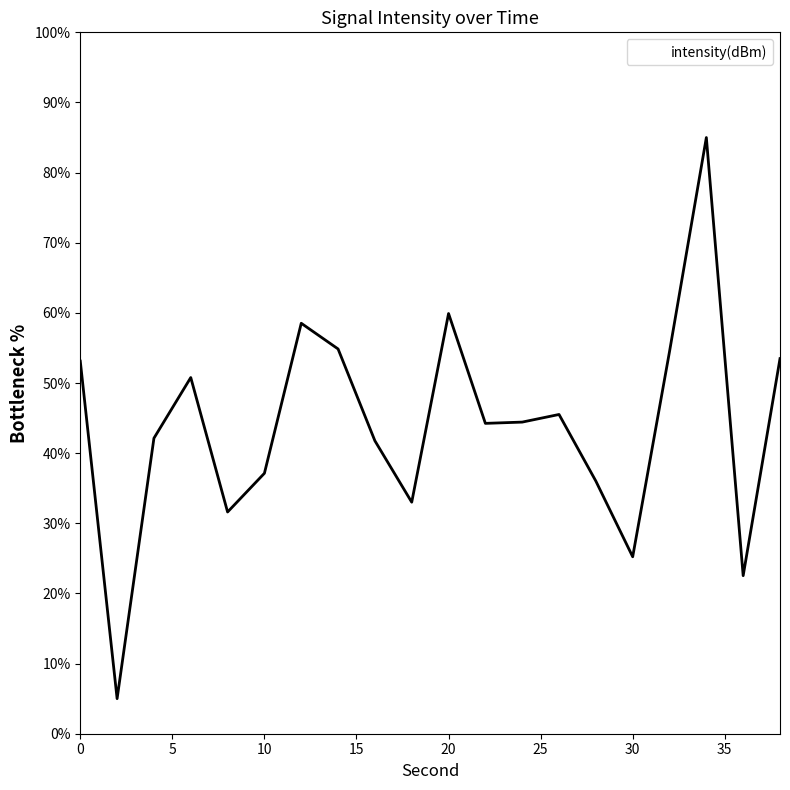

What is the smallest value displayed?

5.0